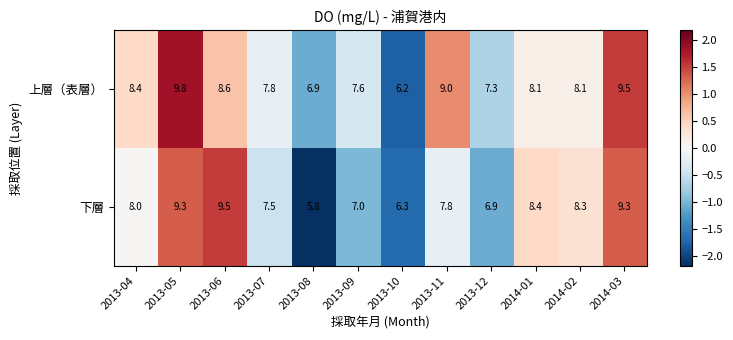

The value of 上層（表層） at 2013-06 is 8.6. True or false?

True